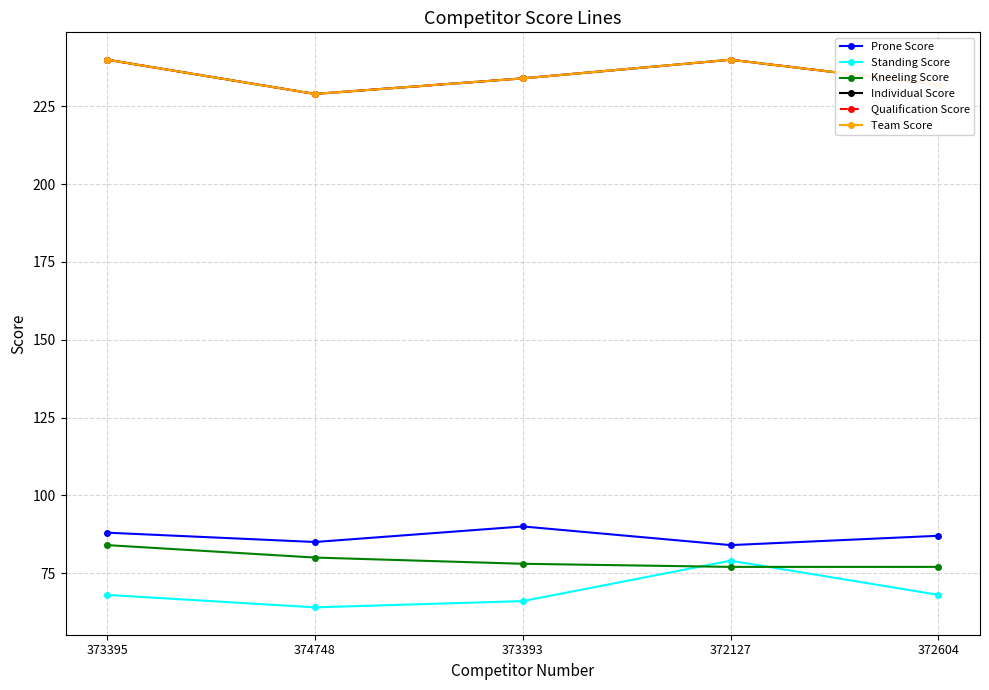

Is this an area chart (filled region under the line)?

No